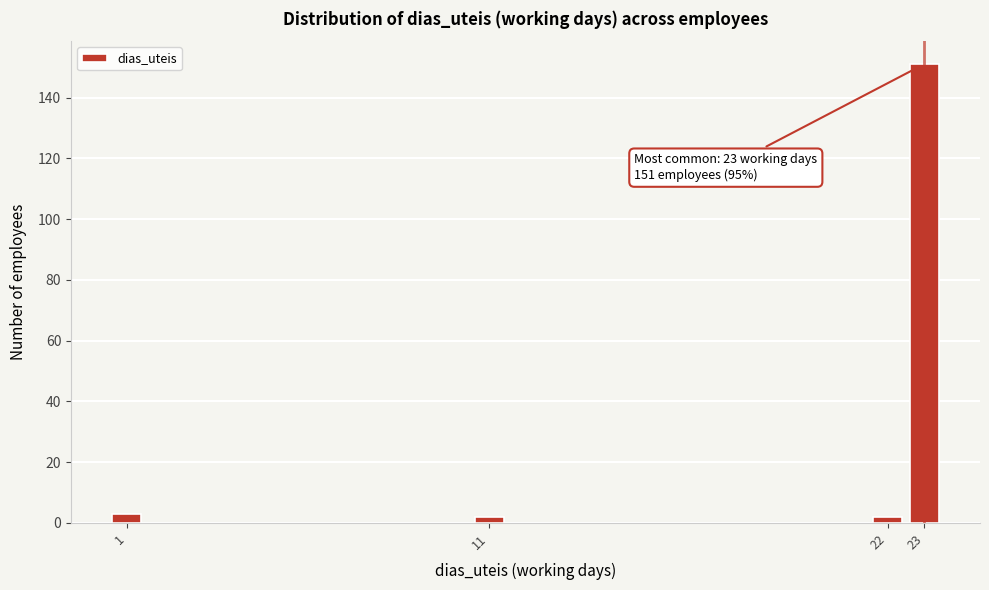

Reading left to right, what are all the values shown in this chart?

1=3	11=2	22=2	23=151